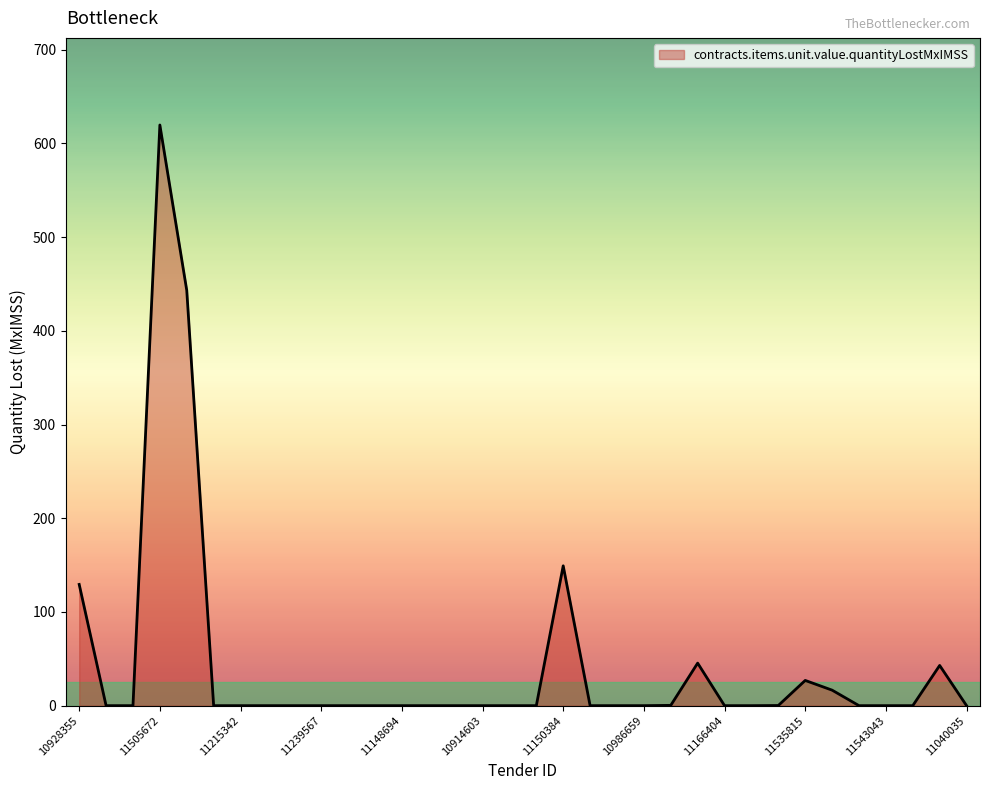

List the labels in order of value, smallest first.

10912027, 11245146, 11114305, 11215342, 11245311, 11226380, 11239567, 11142317, 11276816, 11148694, 11151643, 11279690, 10914603, 11095039, 11550305, 11145371, 11139031, 10986659, 11166404, 11233156, 11257965, 11543043, 11529753, 11040035, 11160413, 11144583, 11279664, 11535815, 11154043, 11112856, 10928355, 11150384, 11322735, 11505672